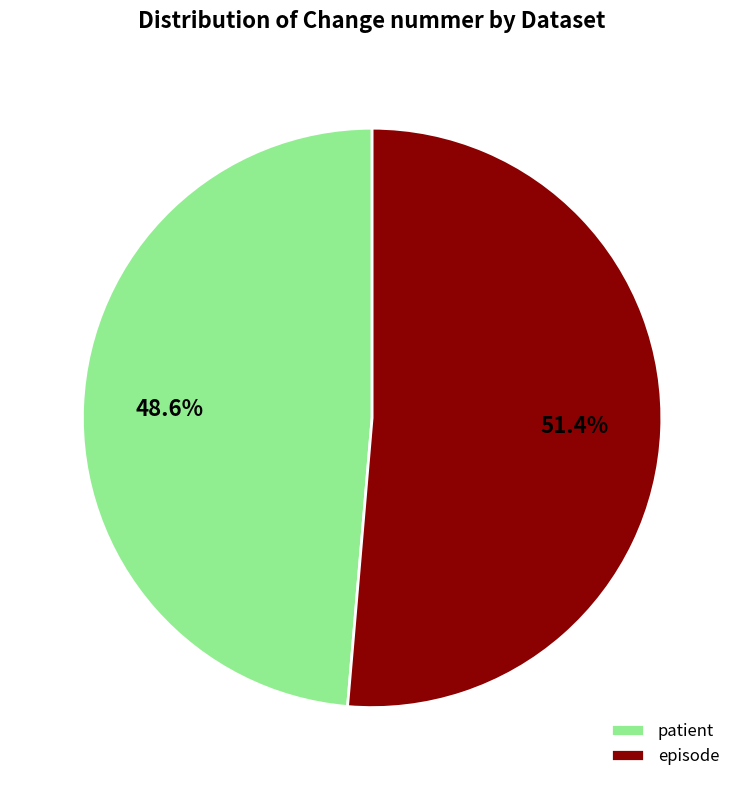

What percentage is NOT represented by episode?

48.6%